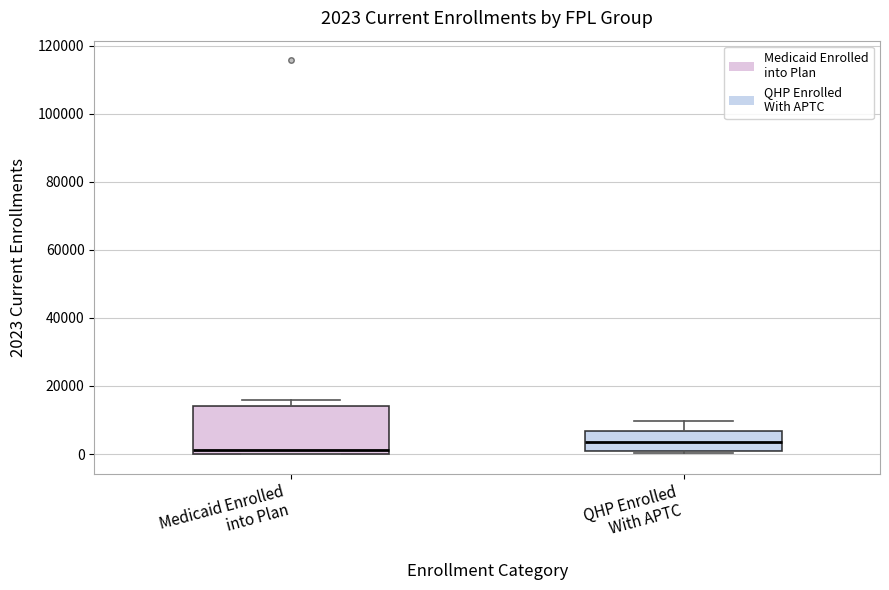

Which box has the lowest median line?

Medicaid Enrolled into Plan